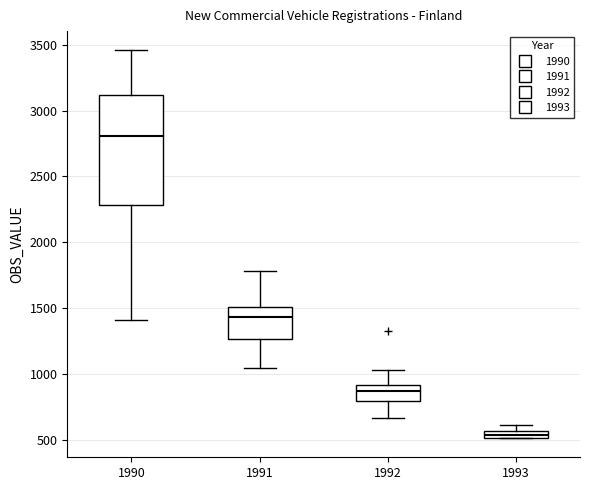

Where is the upper edge of the box at x = 1993 on the y-axis? The values are not printed on the chart, so give them approximately, as read against the axis.

550